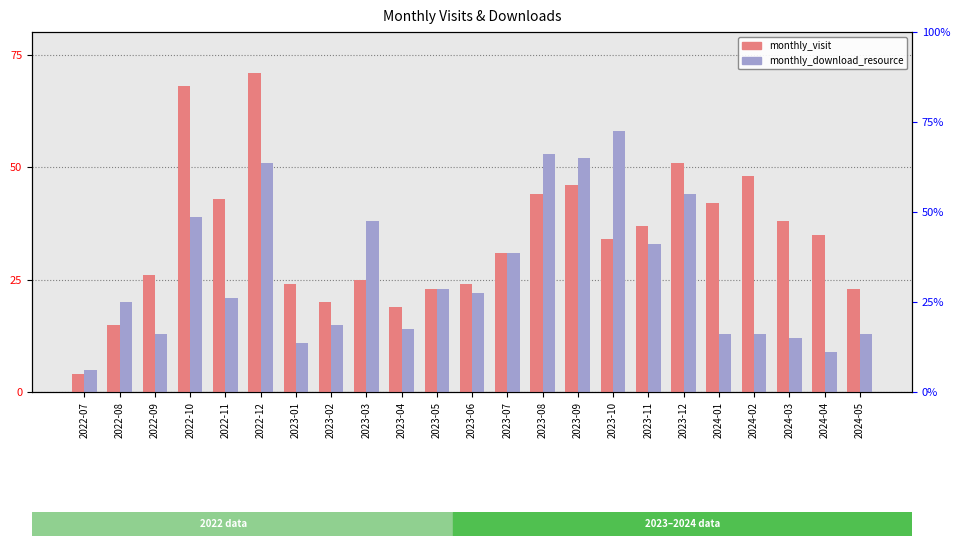

What is the total value across all series at 2023-08?

97